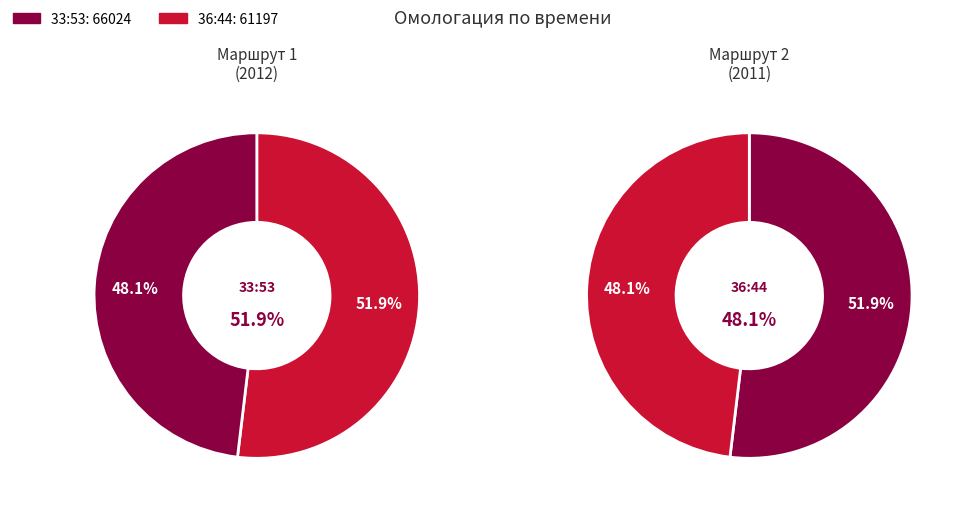

Which category accounts for the majority?

33:53